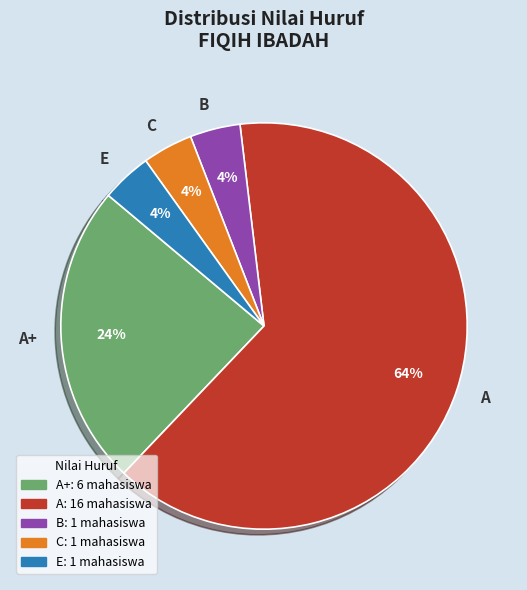

To the nearest percent, what percentage of the pie is E?

4%